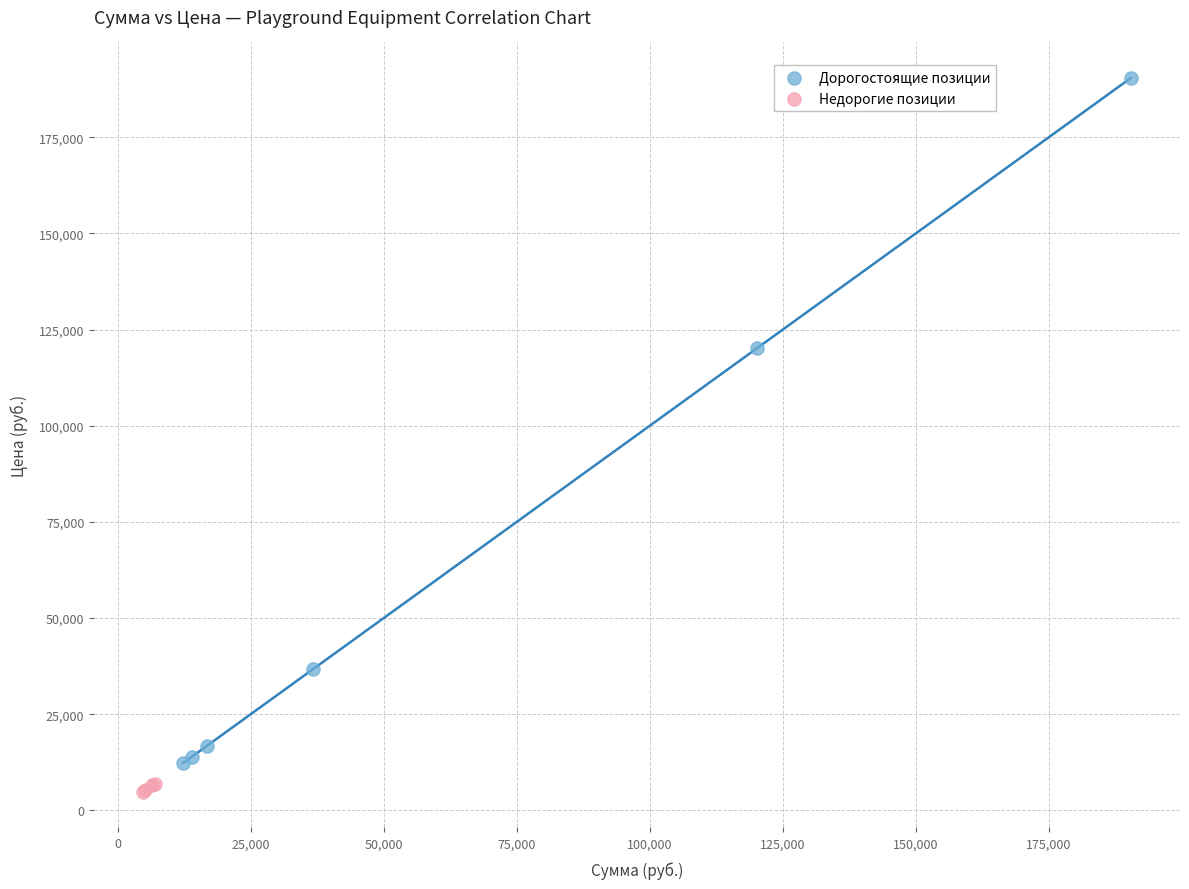

Which series has the widest spread of Y values?

Дорогостоящие позиции